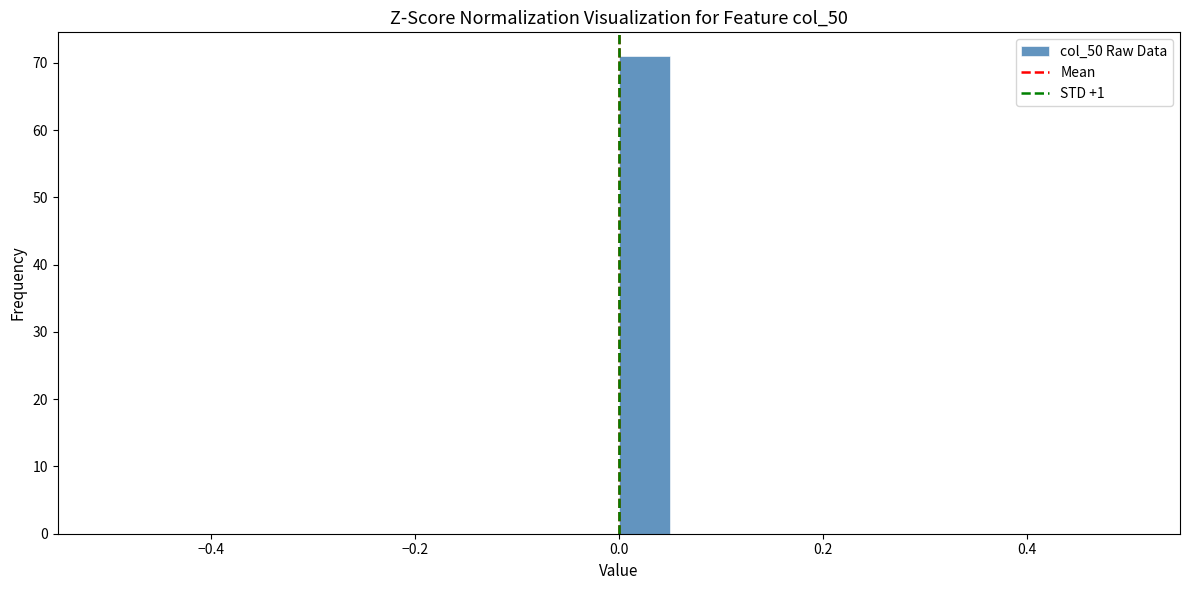

Around what value on the x-axis is the tallest bar? Give the approximate position of its centre, as read against the axis.

0.02